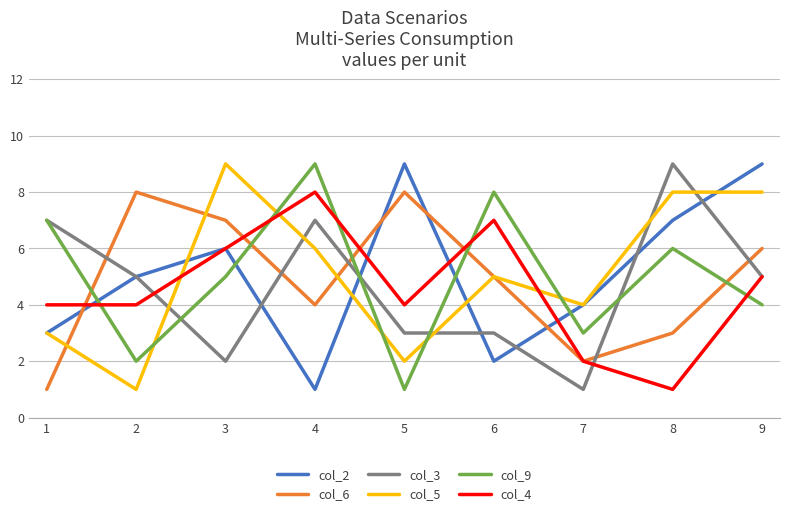

The value of col_6 at 6 is 5. True or false?

True